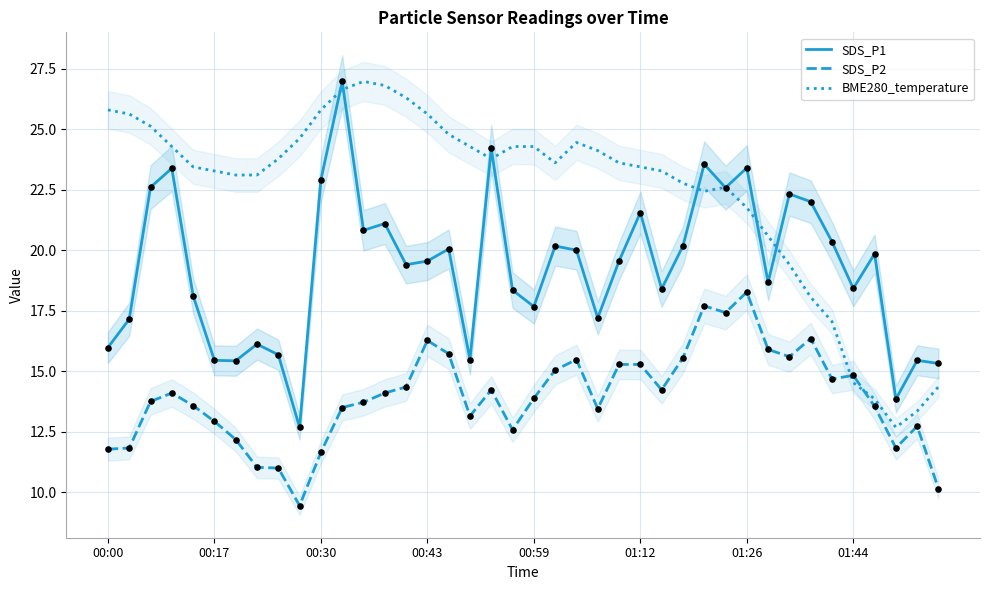

Which series has the largest Y range (max minus min)?

SDS_P1